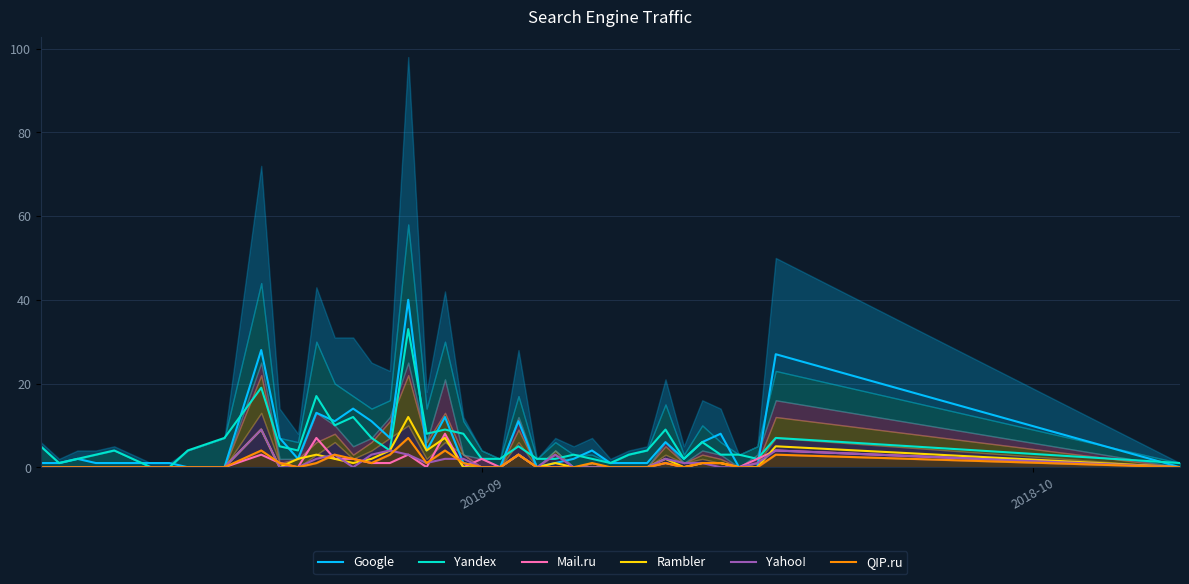

At which label does Yahoo! reach its minimum?

2018-09